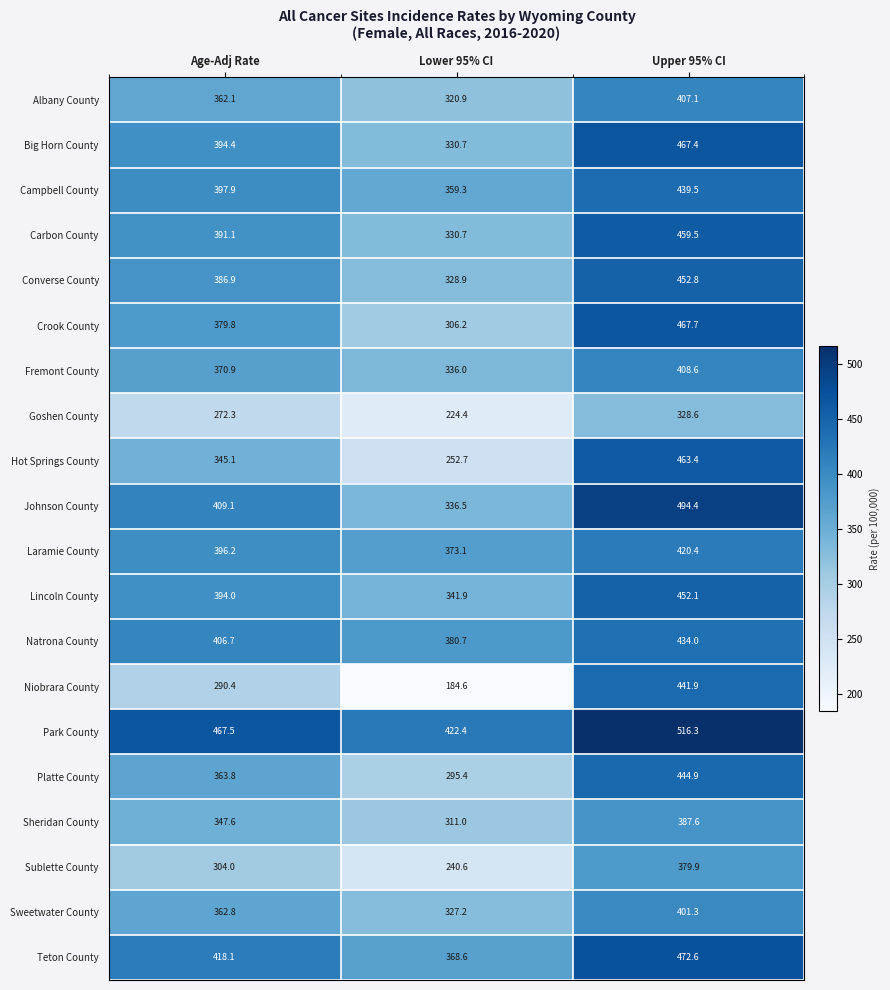

Between Age-Adj Rate and Lower 95% CI, which series saw the biggest shift?

Niobrara County